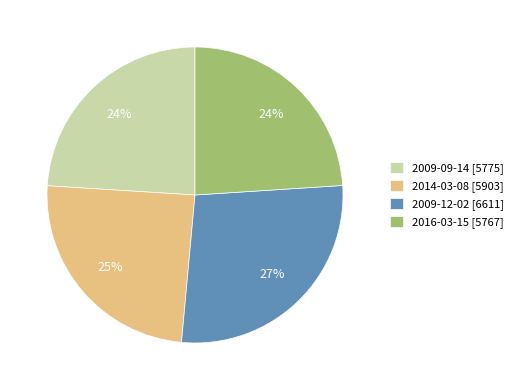

Which category has the biggest portion of the pie?

2009-12-02